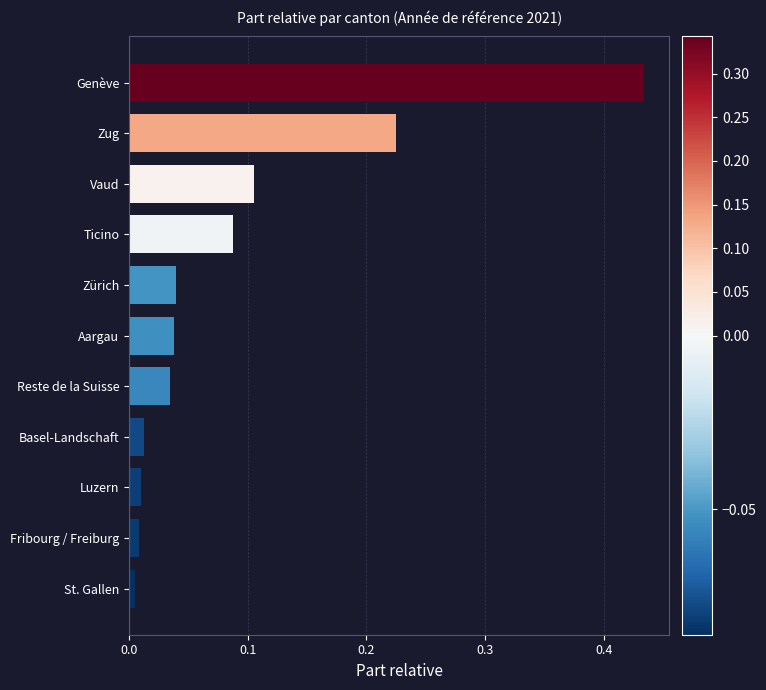

The value at Zug is 0.1. True or false?

False